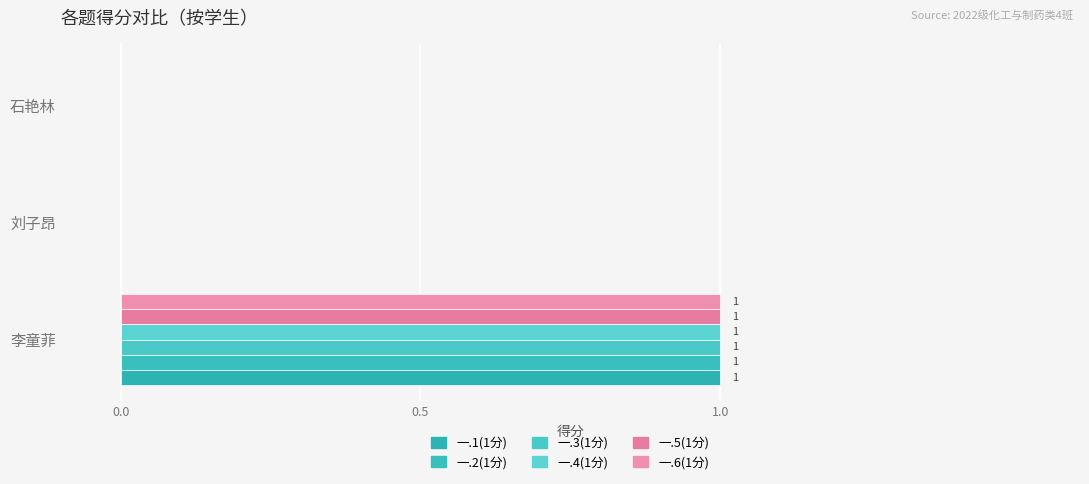

Which series has the widest spread of values?

一.1(1分)